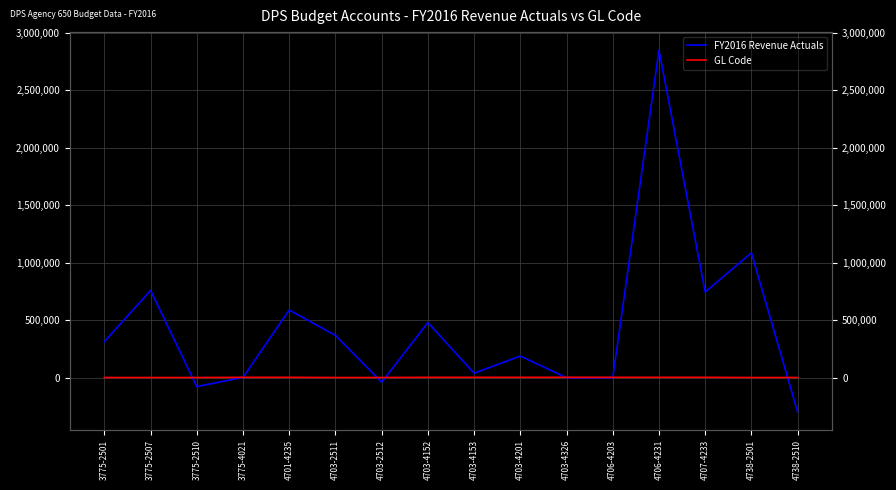

How many values in the GL Code series exceed 4152?

7